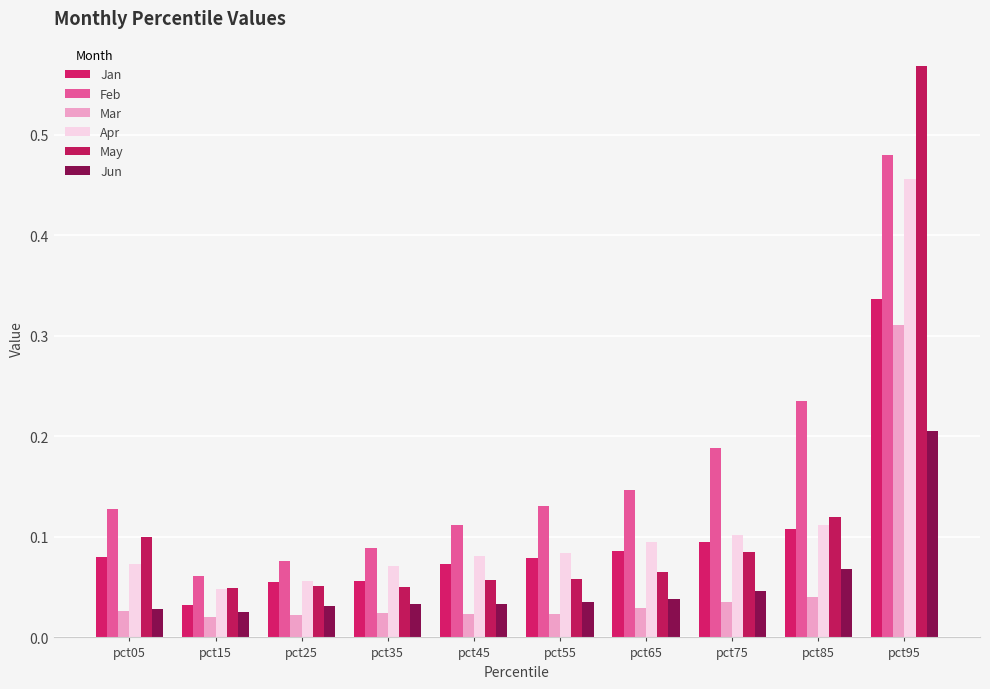

How many groups of bars are there?

10